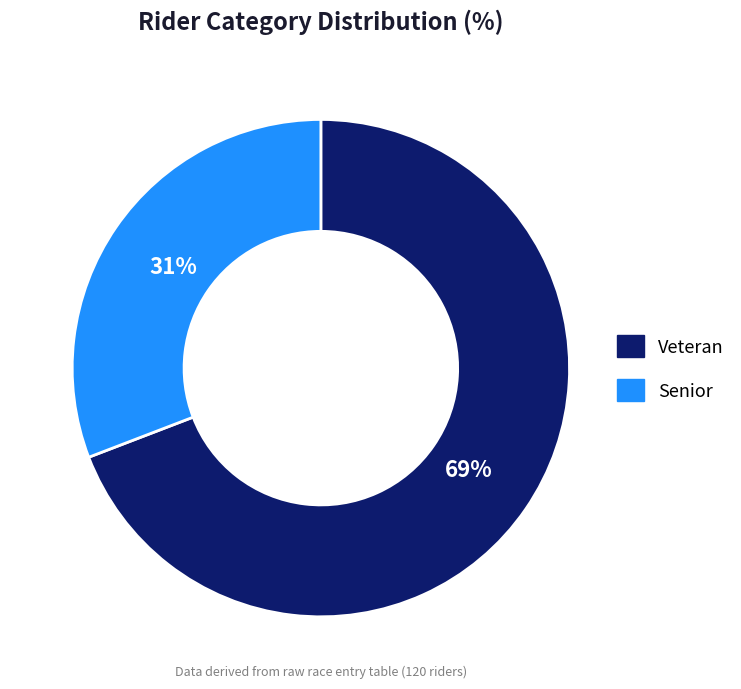

What percentage is the Senior slice, to the nearest percent?

31%